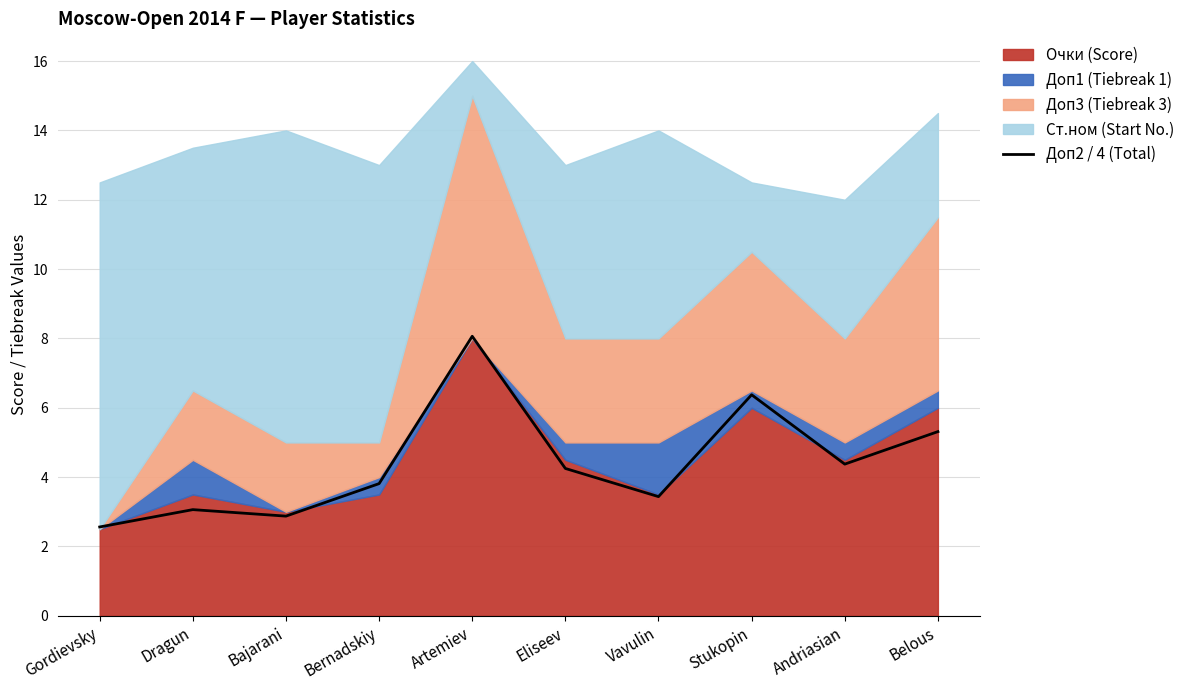

Rank the categories by value from lowest to highest.

Gordievsky, Bajarani, Dragun, Vavulin, Bernadskiy, Eliseev, Andriasian, Belous, Stukopin, Artemiev